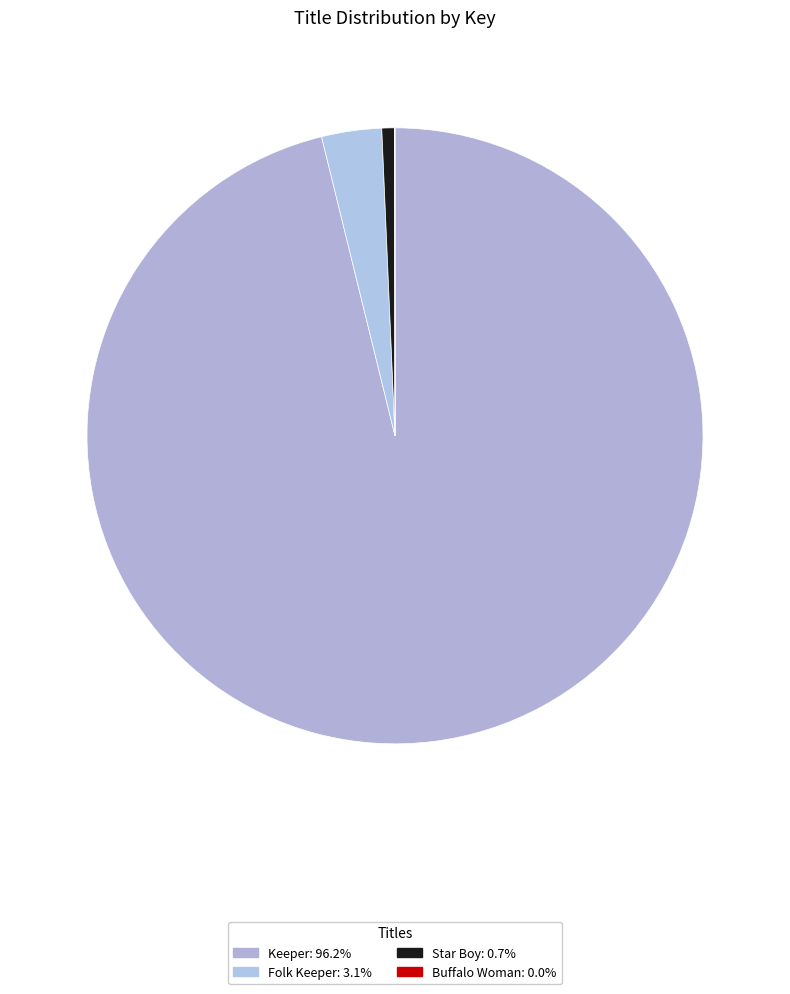

The Star Boy slice represents 6% of the pie. True or false?

False